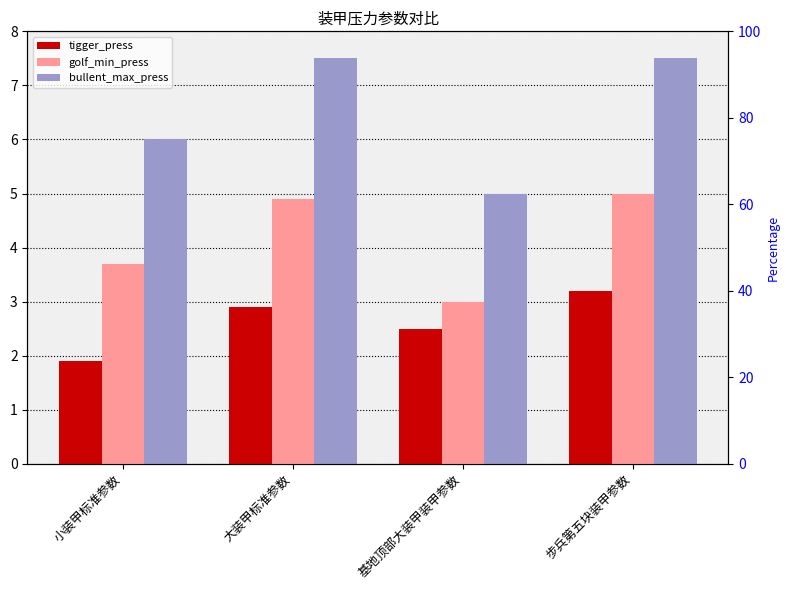

Does the chart contain any negative values?

No